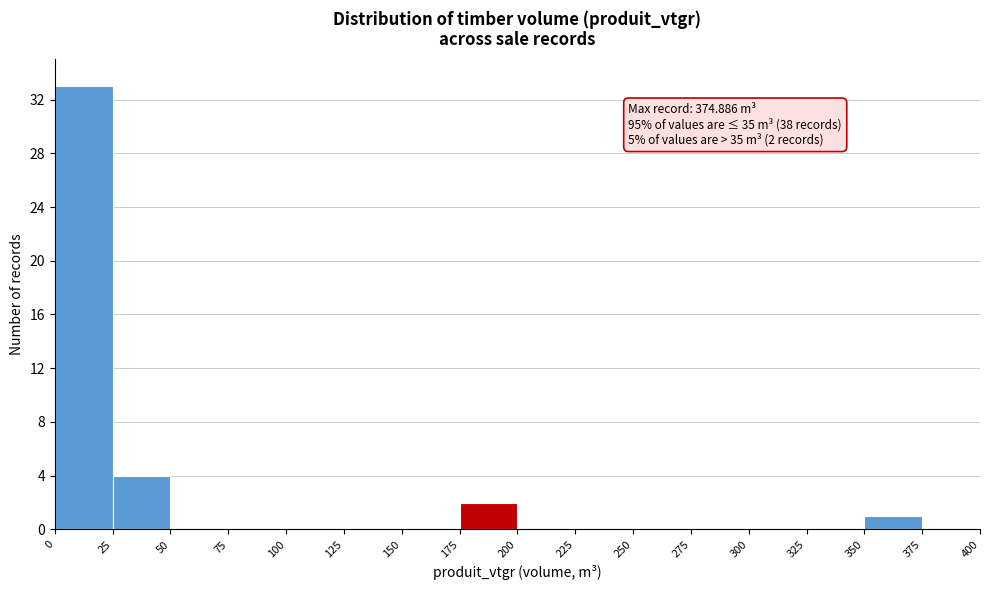

Over which range of the x-axis is the bar tallest?

0 to 25